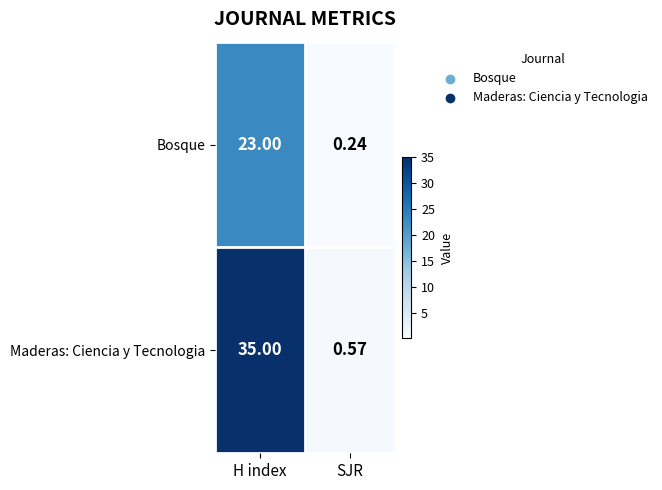

At how many categories does at least one series exceed 18?

1